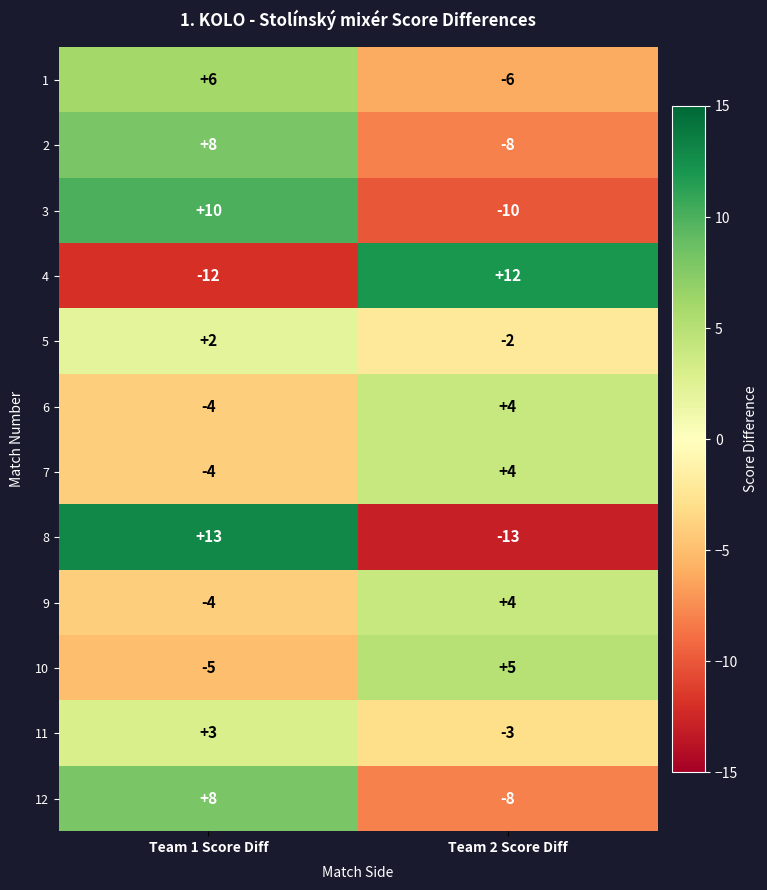

How many values in 4 are above zero?

1